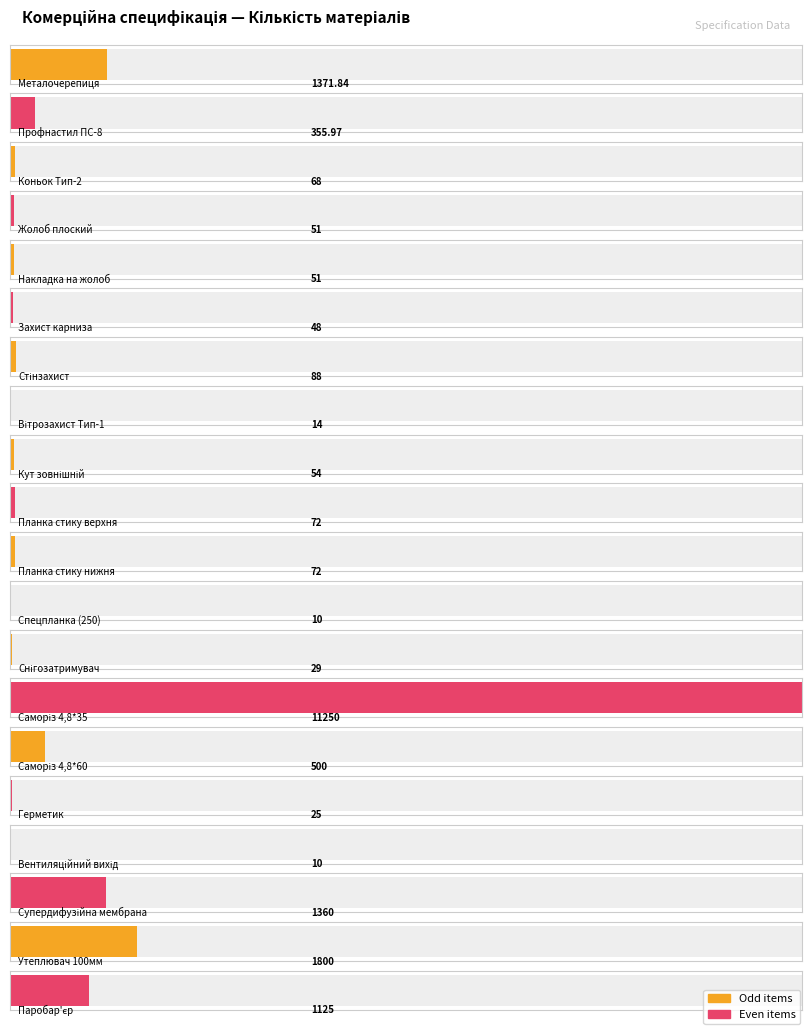

How many bars are there in total?

20